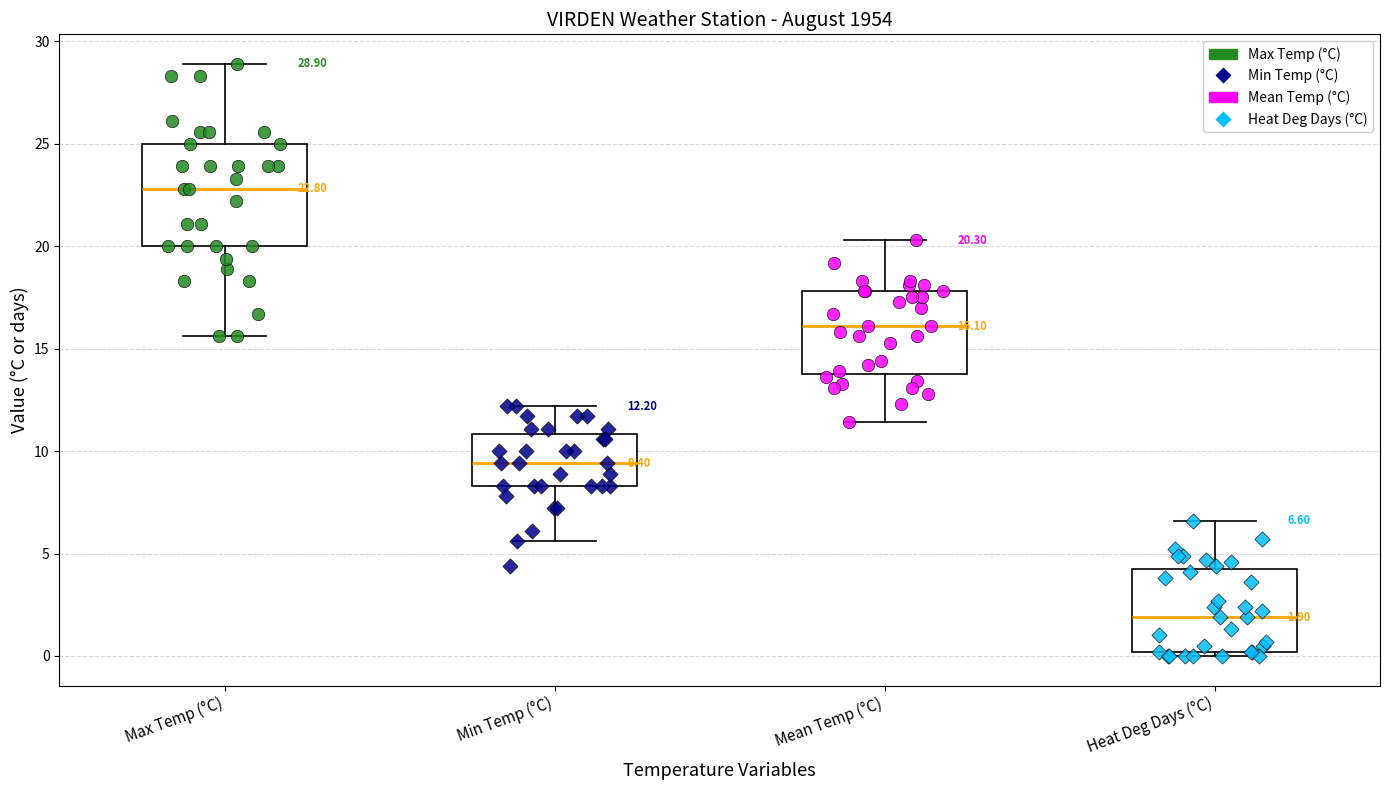

Comparing the boxes themselves (not the whiskers), which one is the tallest?

Max Temp (°C)